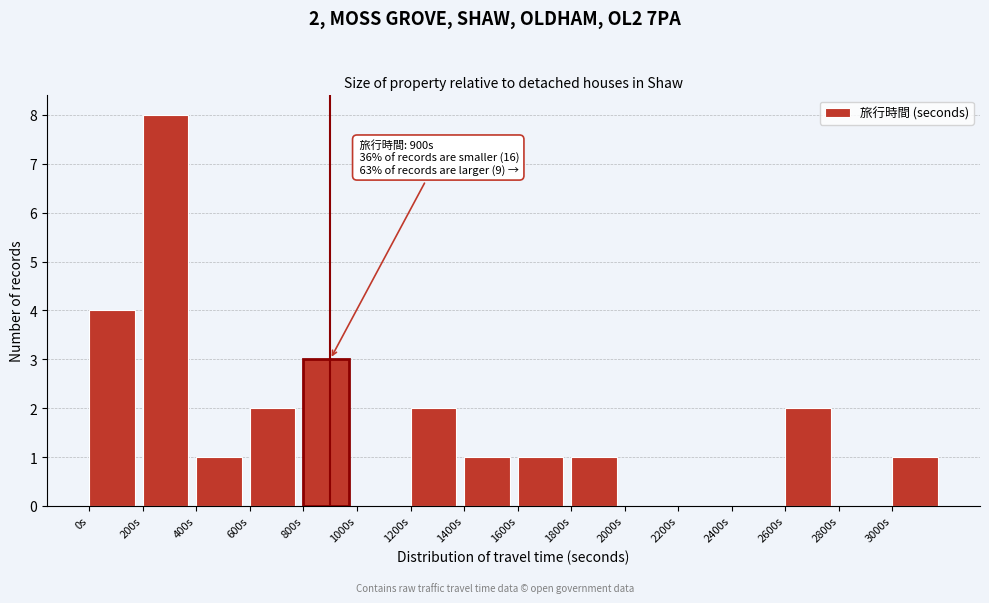

Which range on the x-axis has the tallest bar?

200 to 400